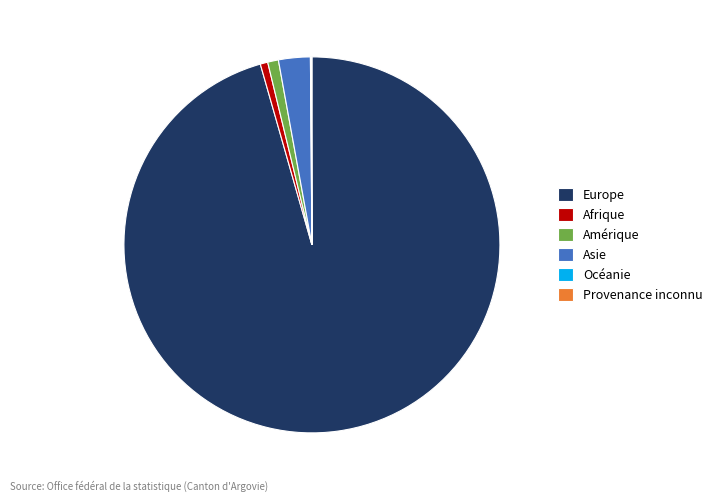

The Amérique slice represents 10% of the pie. True or false?

False